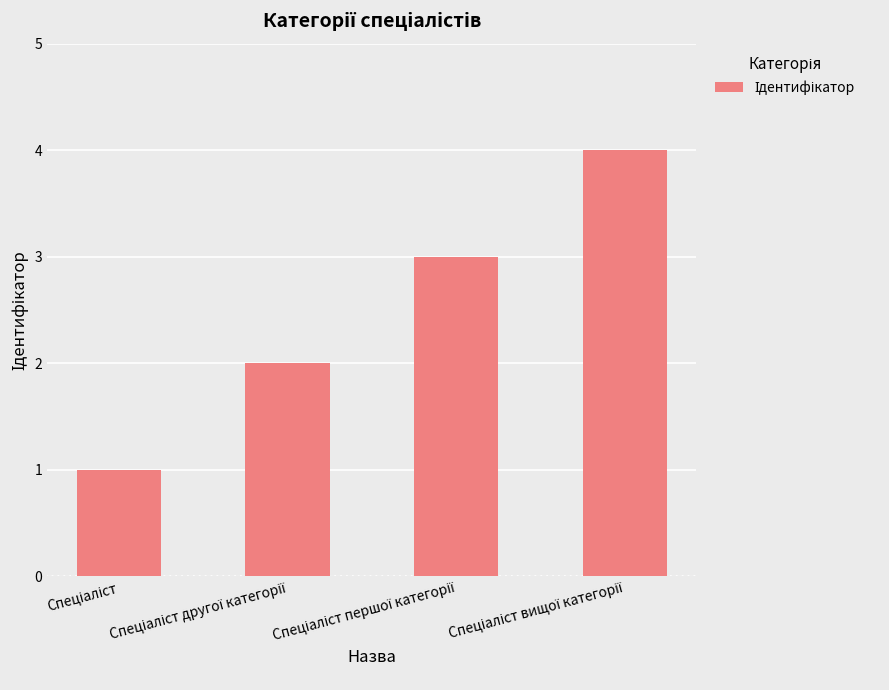

What is the minimum value shown in the chart?

1